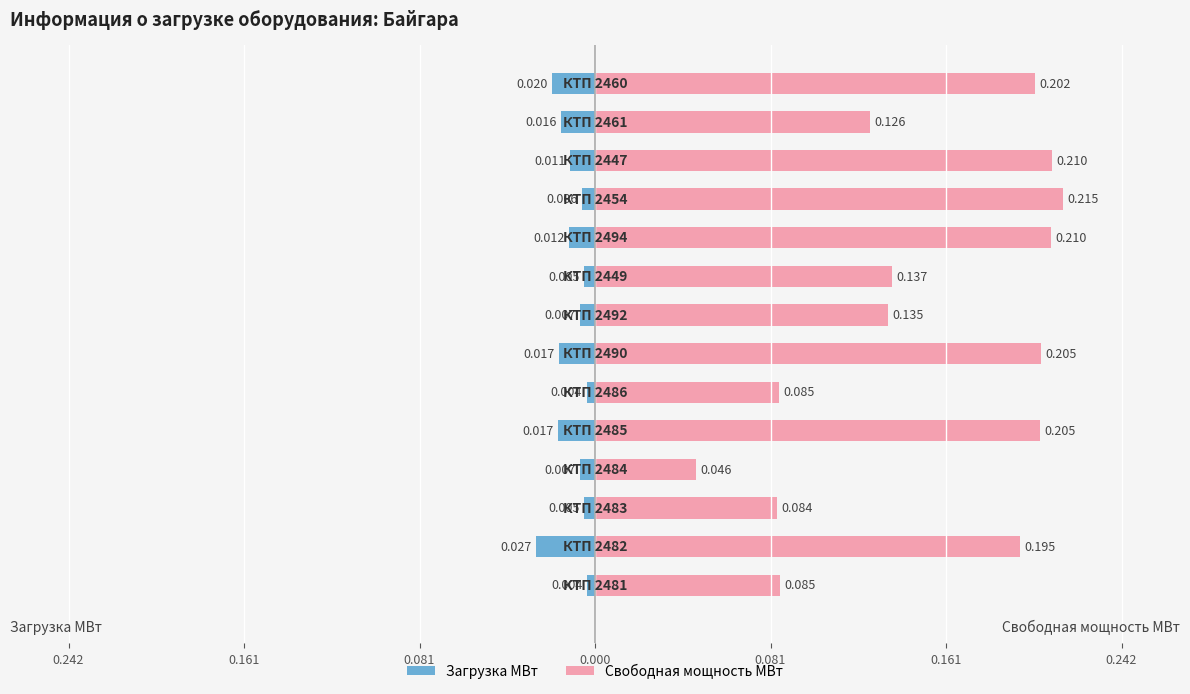

What is the greatest value displayed?

0.2